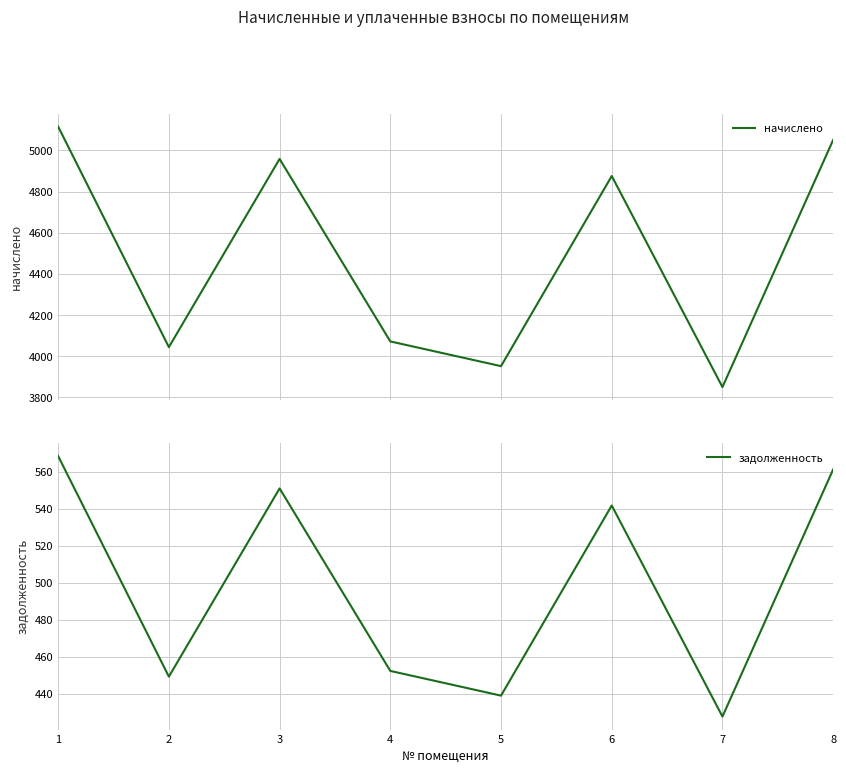

Which series has the largest total across all categories?

начислено